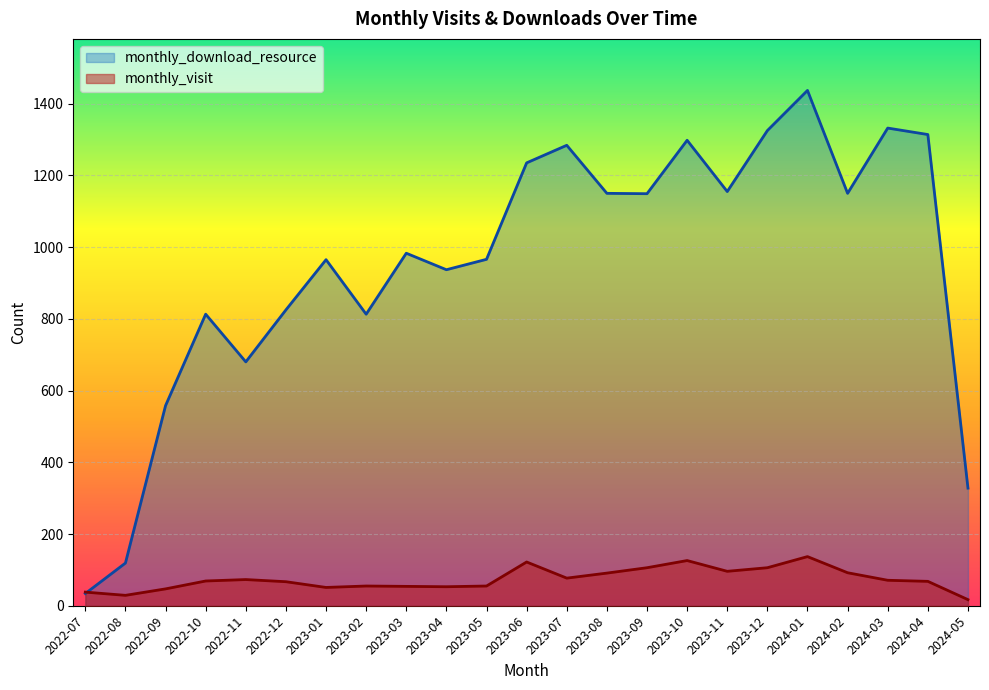

Is the value of monthly_visit at 2022-07 greater than the value of monthly_download_resource at 2023-05?

No